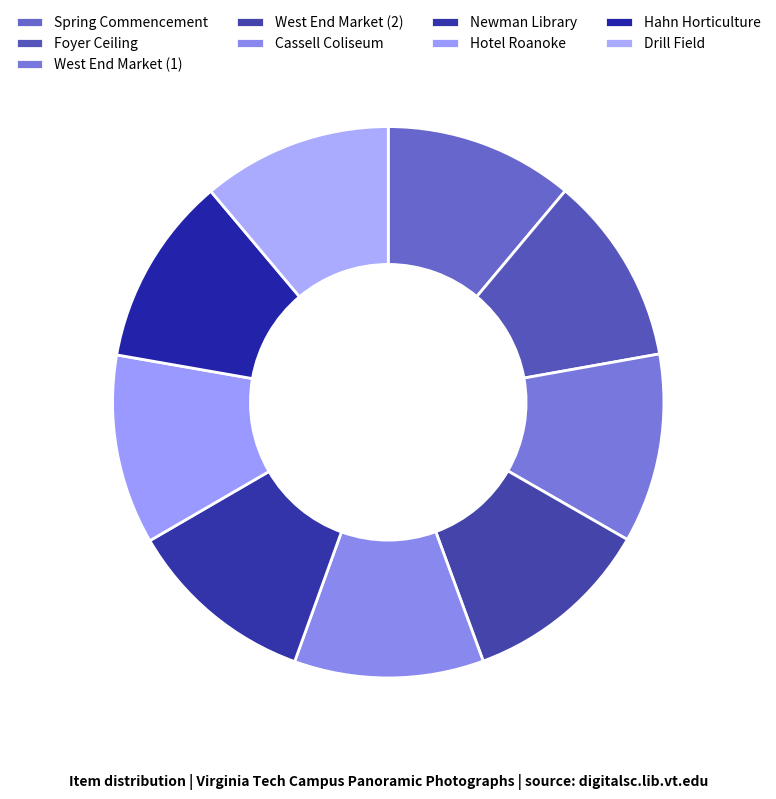

Is it true that Hahn Horticulture is 2% of the pie?

False